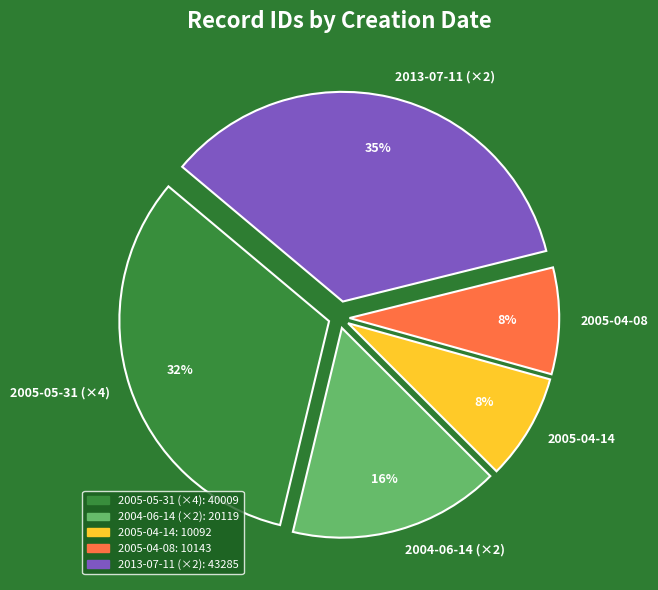

Is it true that 2004-06-14 (×2) is 25% of the pie?

False